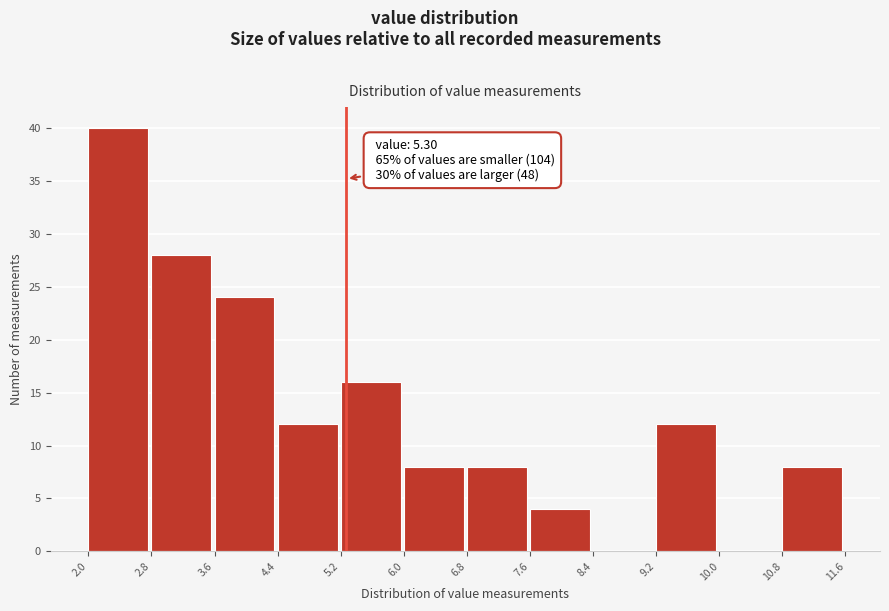

Over which range of the x-axis is the bar tallest?

2.0 to 2.8